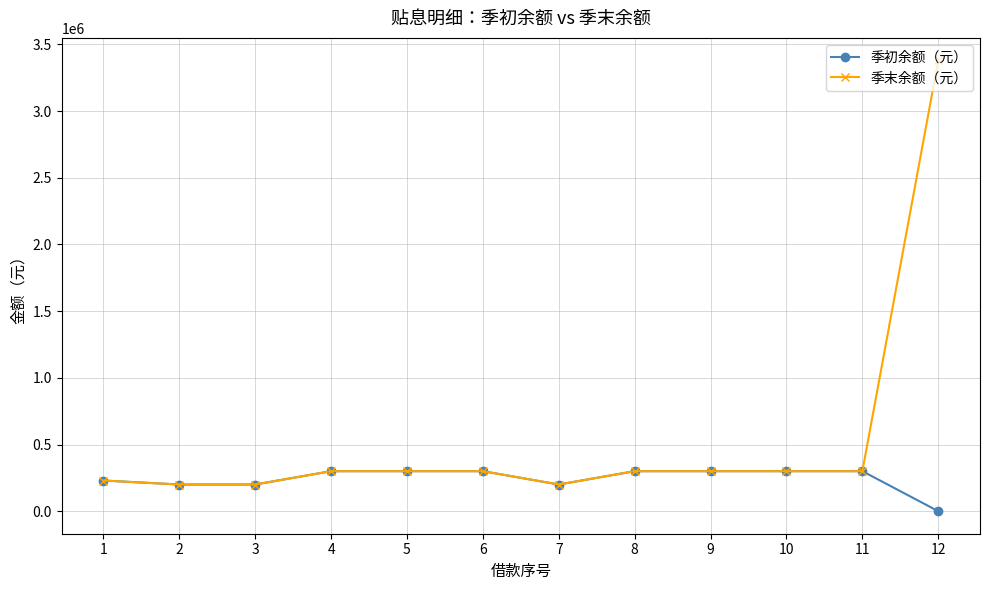

At which category is the sum across all series the highest?

12